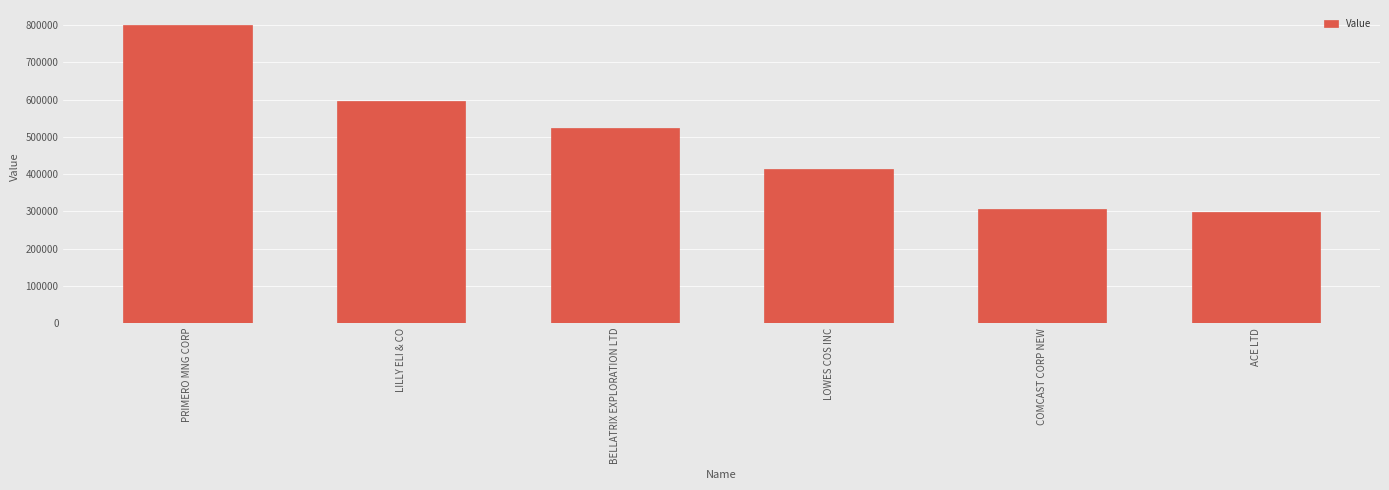

What is the change in value from PRIMERO MNG CORP to LOWES COS INC?

-387000